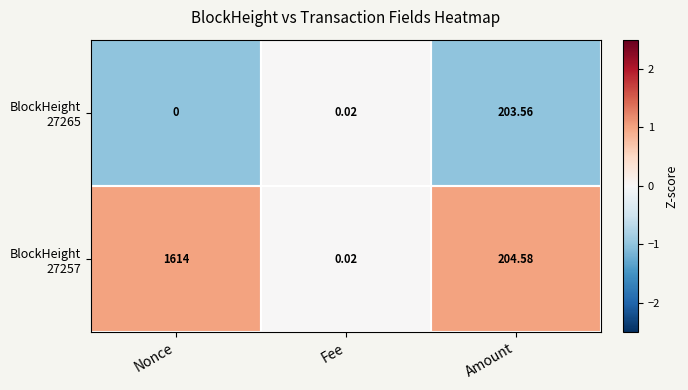

At which category does the chart reach its minimum across all series?

Nonce